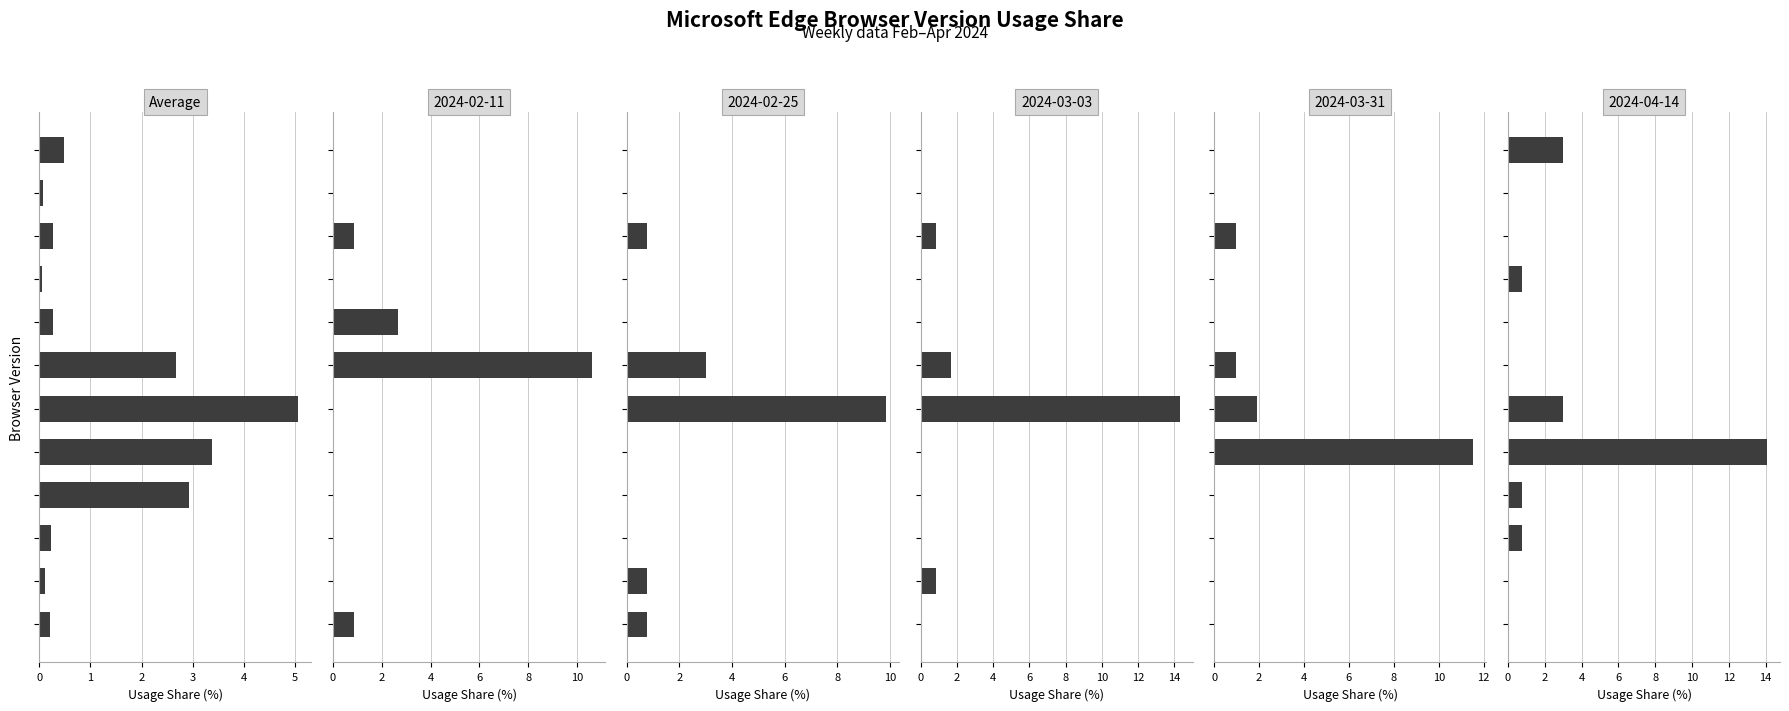

Between 11 and 10, which is larger?

11